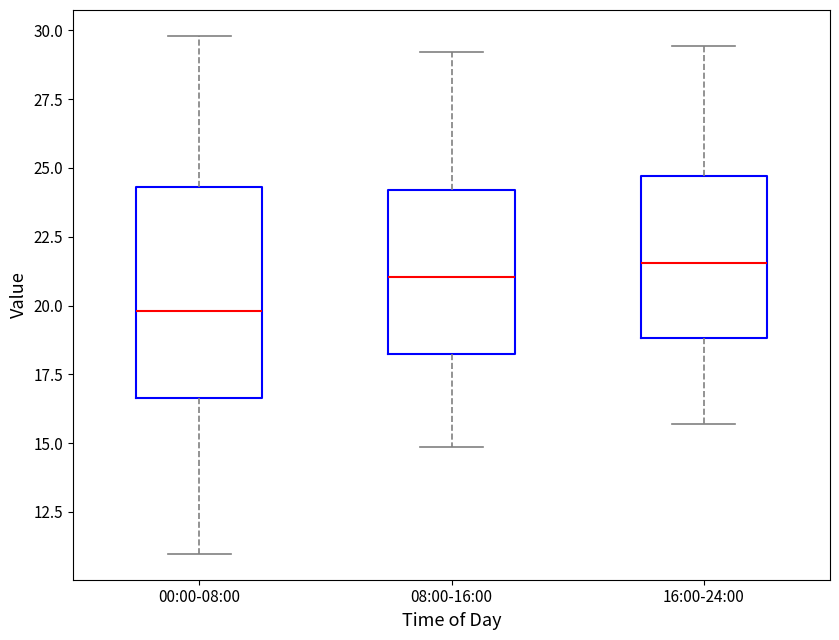

Reading left to right, read every box against the y-axis: the position of its median line, the range the box covers, and the ends of its whiskers. The values are not printed on the chart, so give them approximately, as read against the axis.

00:00-08:00: median 20.0, box 16.5 to 24.5, whiskers 11.0 to 30.0
08:00-16:00: median 21.0, box 18.5 to 24.0, whiskers 15.0 to 29.0
16:00-24:00: median 21.5, box 19.0 to 24.5, whiskers 15.5 to 29.5